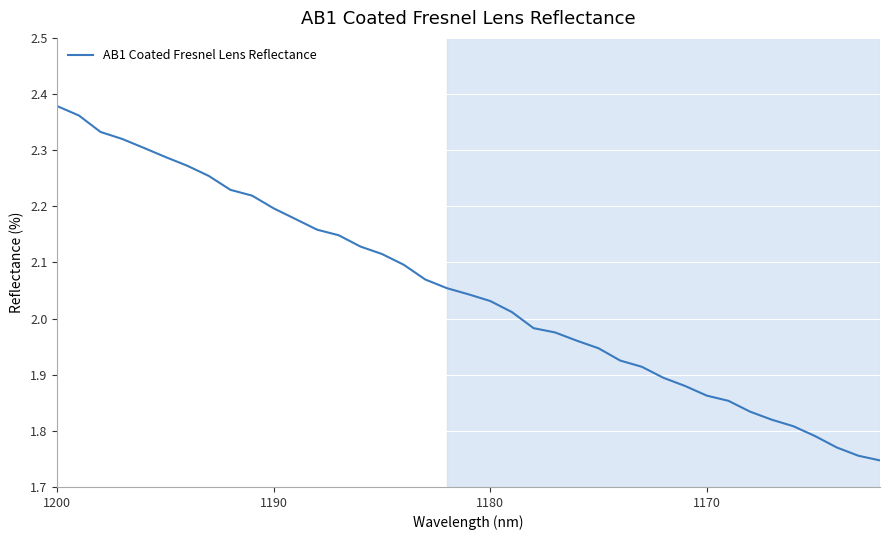

How many series are shown in this chart?

1